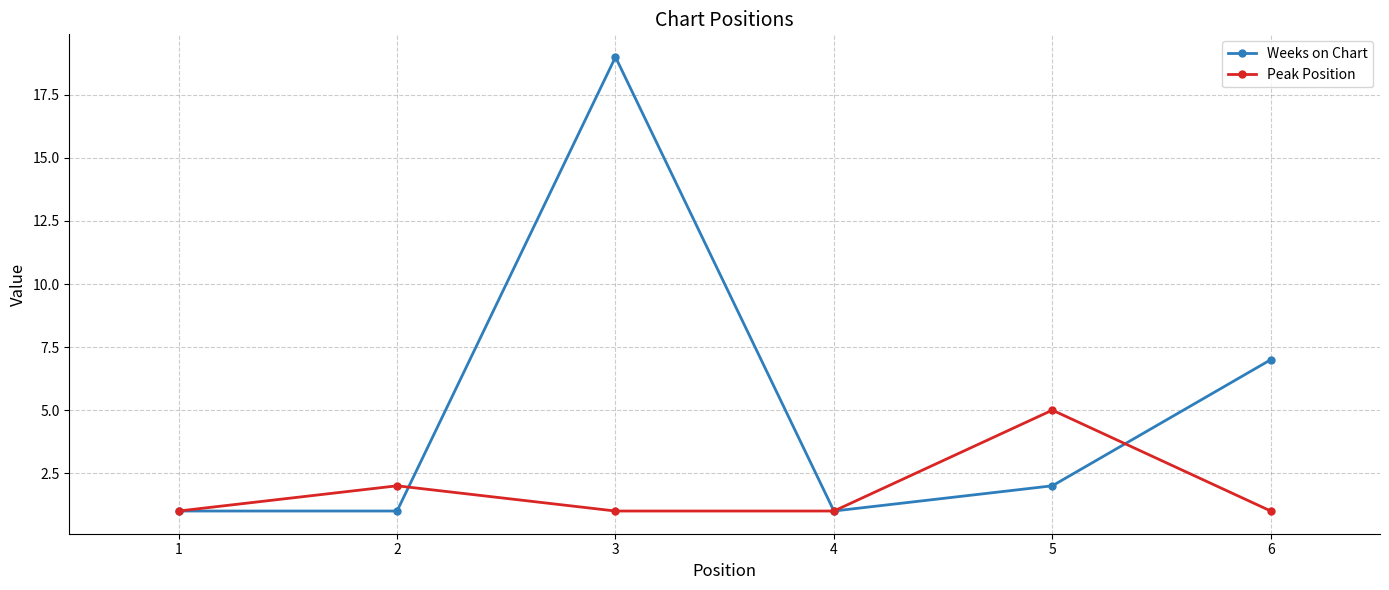

What is the difference between the Weeks on Chart values at 2 and 6?

6